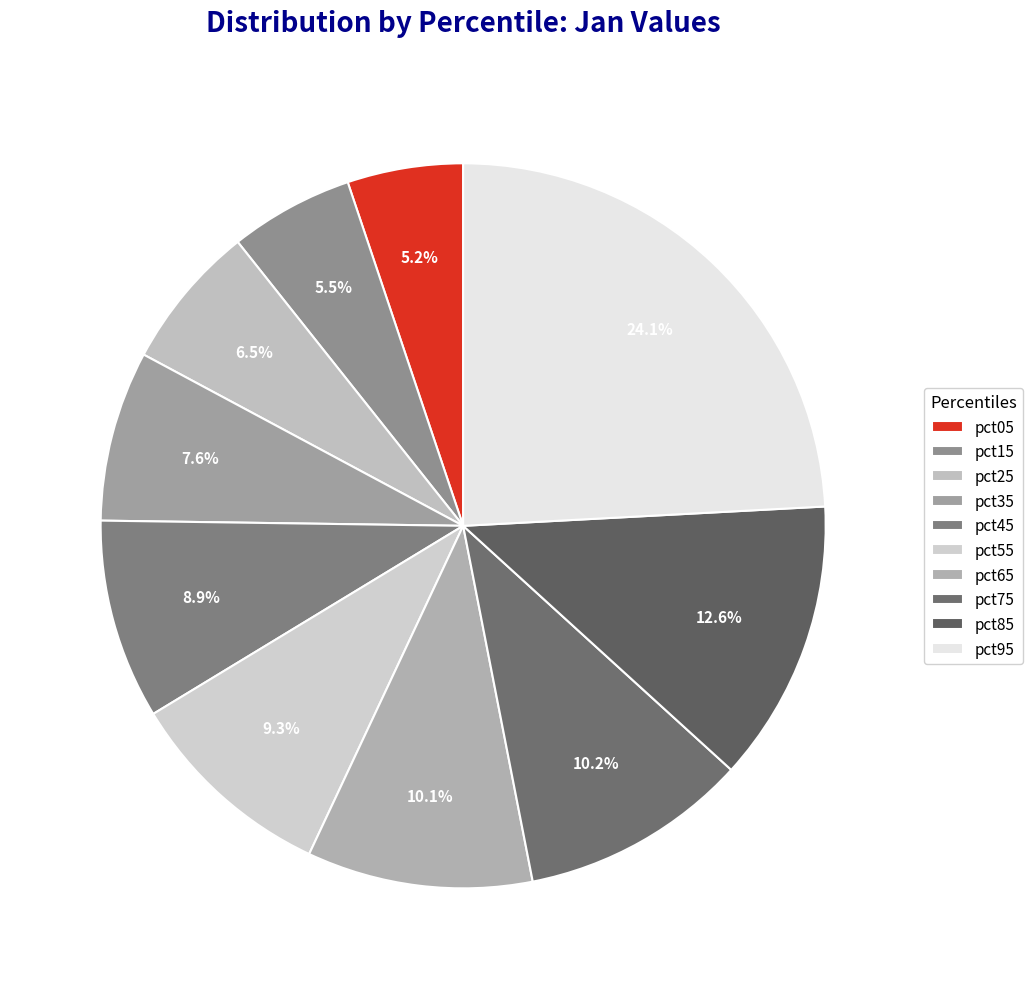

Is pct75 the majority of the pie?

No